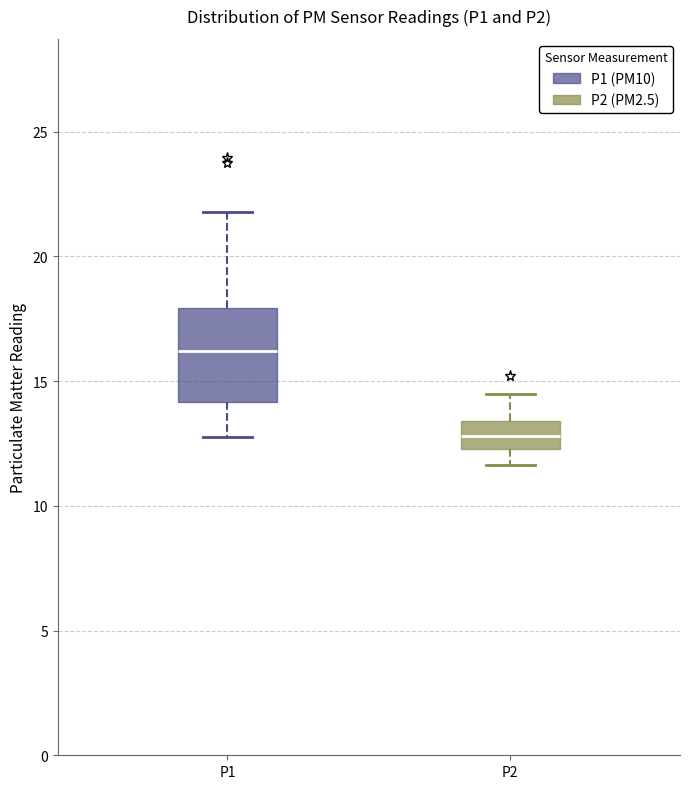

Reading left to right, transcribe this box plot: for each box, give where its median line is, the range the box spans, and where its two whiskers end, as read against the y-axis. The values are not printed on the chart, so give them approximately, as read against the axis.

P1: median 16.0, box 14.0 to 18.0, whiskers 13.0 to 22.0
P2: median 13.0, box 12.5 to 13.5, whiskers 11.5 to 14.5